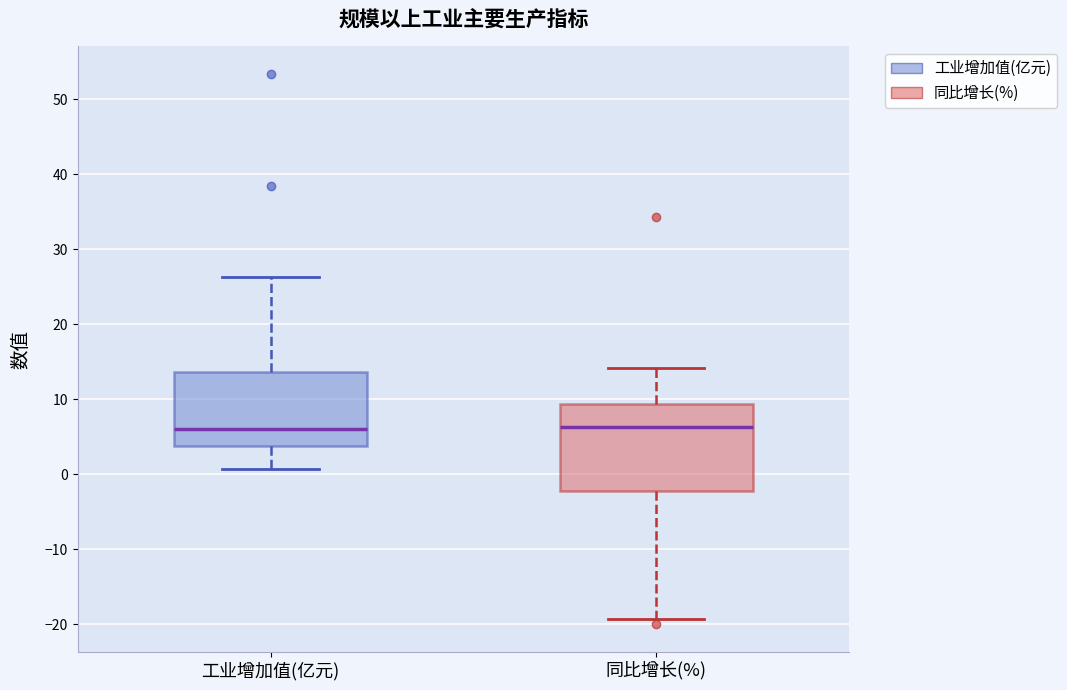

Reading left to right, transcribe this box plot: for each box, give where its median line is, the range the box spans, and where its two whiskers end, as read against the y-axis. The values are not printed on the chart, so give them approximately, as read against the axis.

工业增加值(亿元): median 6, box 4 to 14, whiskers 1 to 26
同比增长(%): median 6, box -2 to 9, whiskers -19 to 14